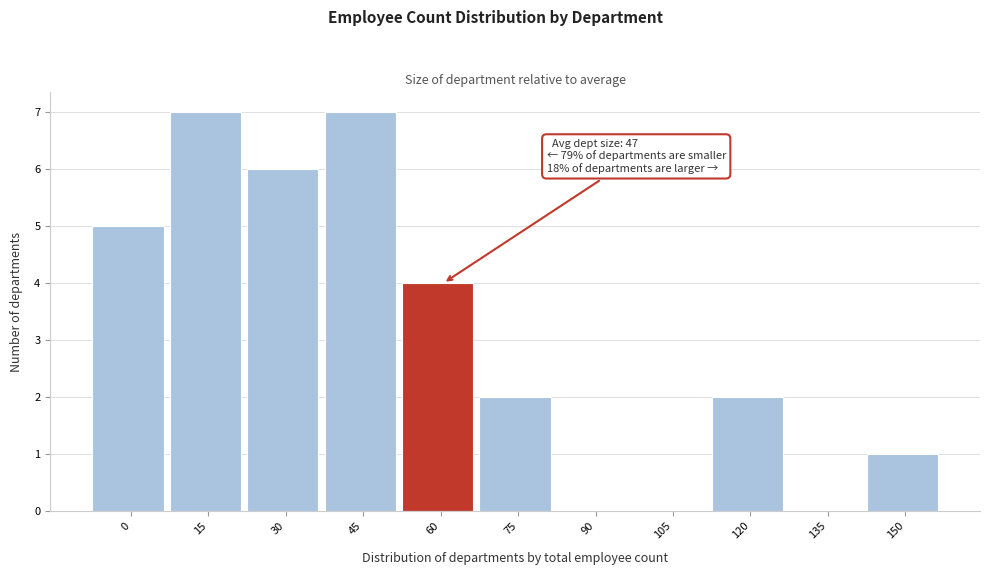

Reading right to left, what are all the values shown in this chart?

150=1	135=0	120=2	105=0	90=0	75=2	60=4	45=7	30=6	15=7	0=5